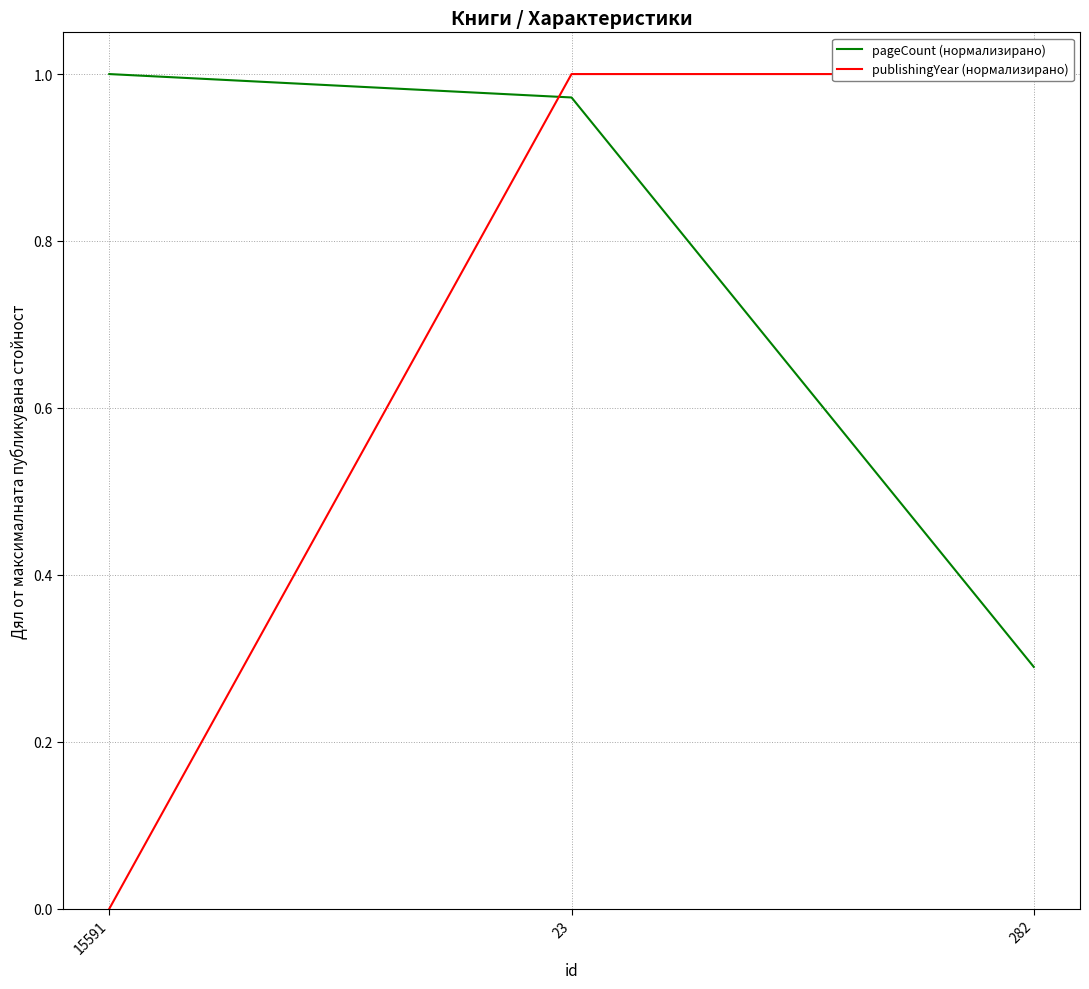

Which series has the largest total across all categories?

pageCount (нормализирано)